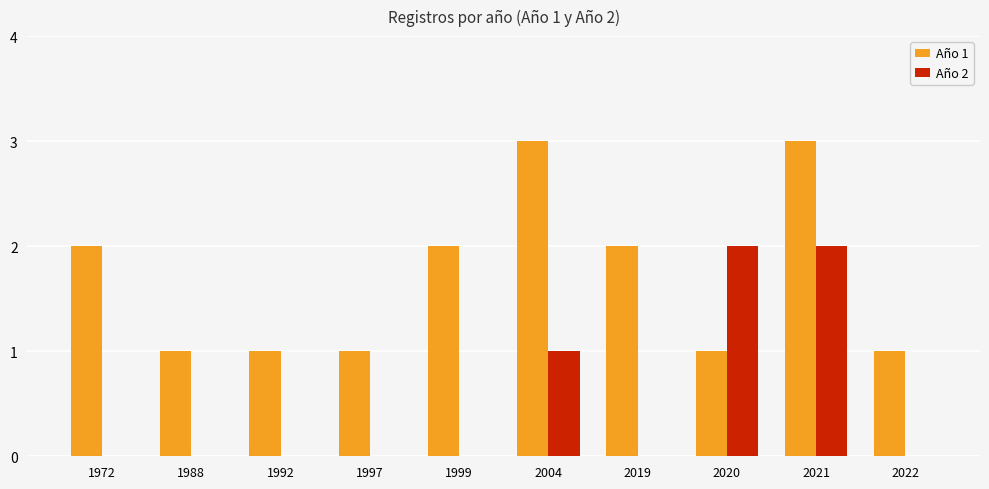

How many groups of bars are there?

10